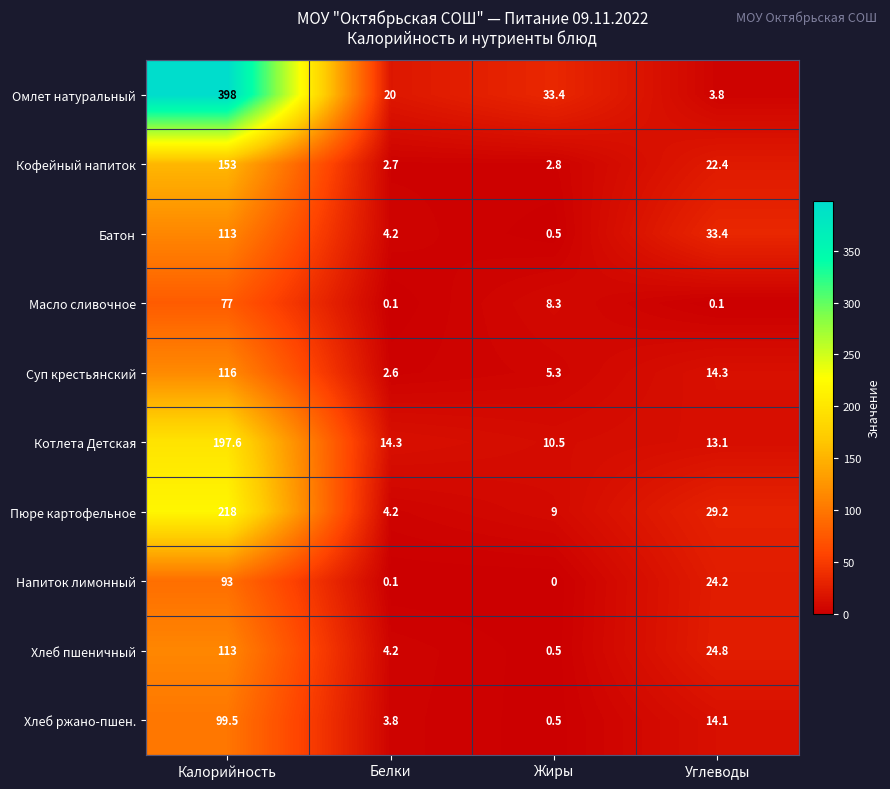

Which label corresponds to the smallest value in the chart?

Жиры